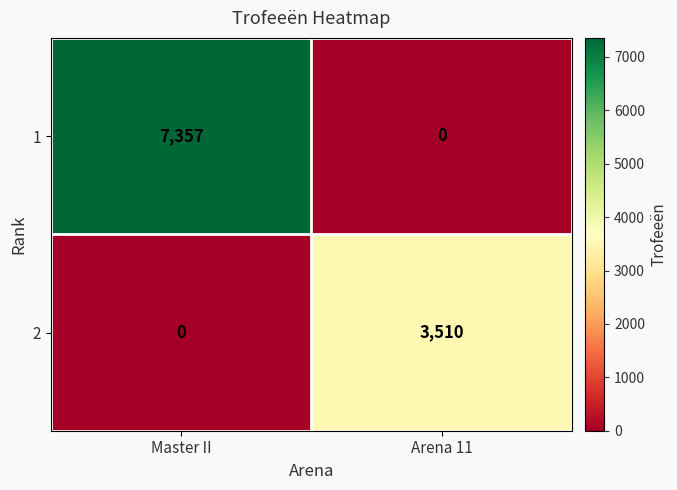

Count the number of data series in this chart.

2